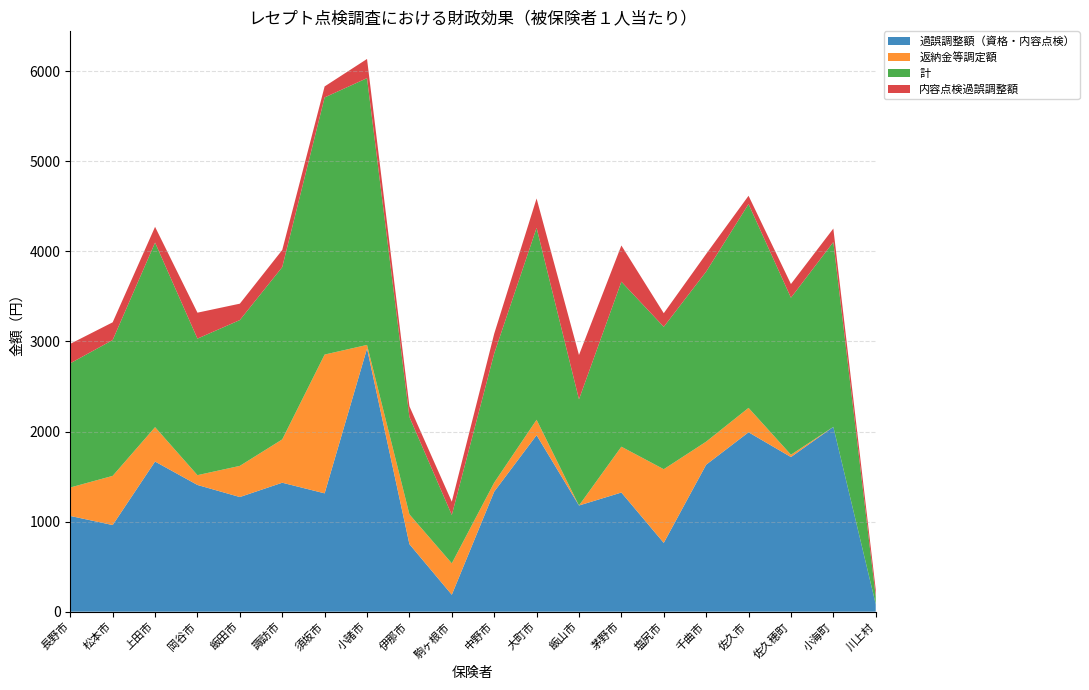

Reading left to right, transcribe all the data shown in this chart.

過誤調整額（資格・内容点検）: 長野市=1063	松本市=962	上田市=1667	岡谷市=1407	飯田市=1273	諏訪市=1432	須坂市=1314	小諸市=2922	伊那市=750	駒ヶ根市=188	中野市=1333	大町市=1960	飯山市=1179	茅野市=1323	塩尻市=764	千曲市=1632	佐久市=1992	佐久穂町=1717	小海町=2052	川上村=84
返納金等調定額: 長野市=316	松本市=546	上田市=382	岡谷市=109	飯田市=346	諏訪市=481	須坂市=1541	小諸市=40	伊那市=331	駒ヶ根市=349	中野市=100	大町市=171	飯山市=0	茅野市=509	塩尻市=818	千曲市=256	佐久市=271	佐久穂町=26	小海町=0	川上村=0
計: 長野市=1379	松本市=1508	上田市=2049	岡谷市=1516	飯田市=1619	諏訪市=1913	須坂市=2855	小諸市=2962	伊那市=1081	駒ヶ根市=537	中野市=1434	大町市=2131	飯山市=1179	茅野市=1832	塩尻市=1581	千曲市=1888	佐久市=2263	佐久穂町=1743	小海町=2052	川上村=84
内容点検過誤調整額: 長野市=216	松本市=197	上田市=175	岡谷市=288	飯田市=182	諏訪市=190	須坂市=122	小諸市=213	伊那市=119	駒ヶ根市=147	中野市=219	大町市=326	飯山市=492	茅野市=402	塩尻市=151	千曲市=196	佐久市=92	佐久穂町=152	小海町=150	川上村=78